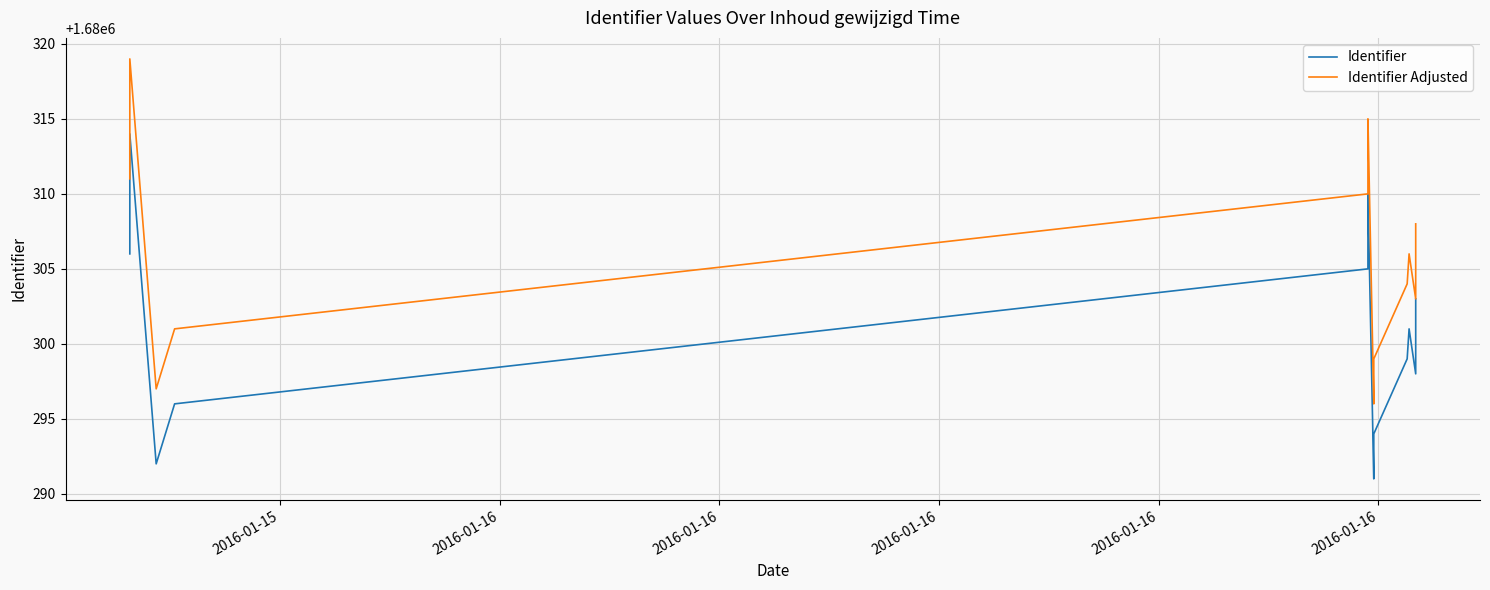

The Identifier Adjusted series shows 676895 at 8. True or false?

False